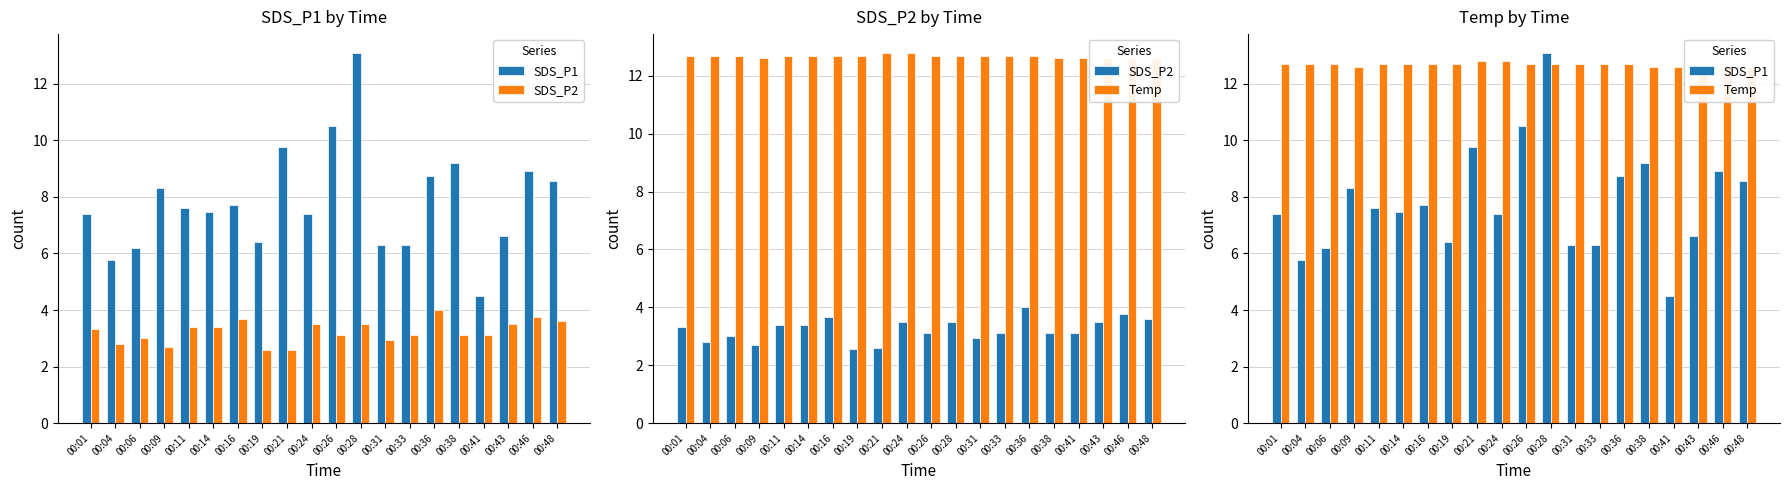

What are all the series names shown in the legend?

SDS_P1, SDS_P2, Temp